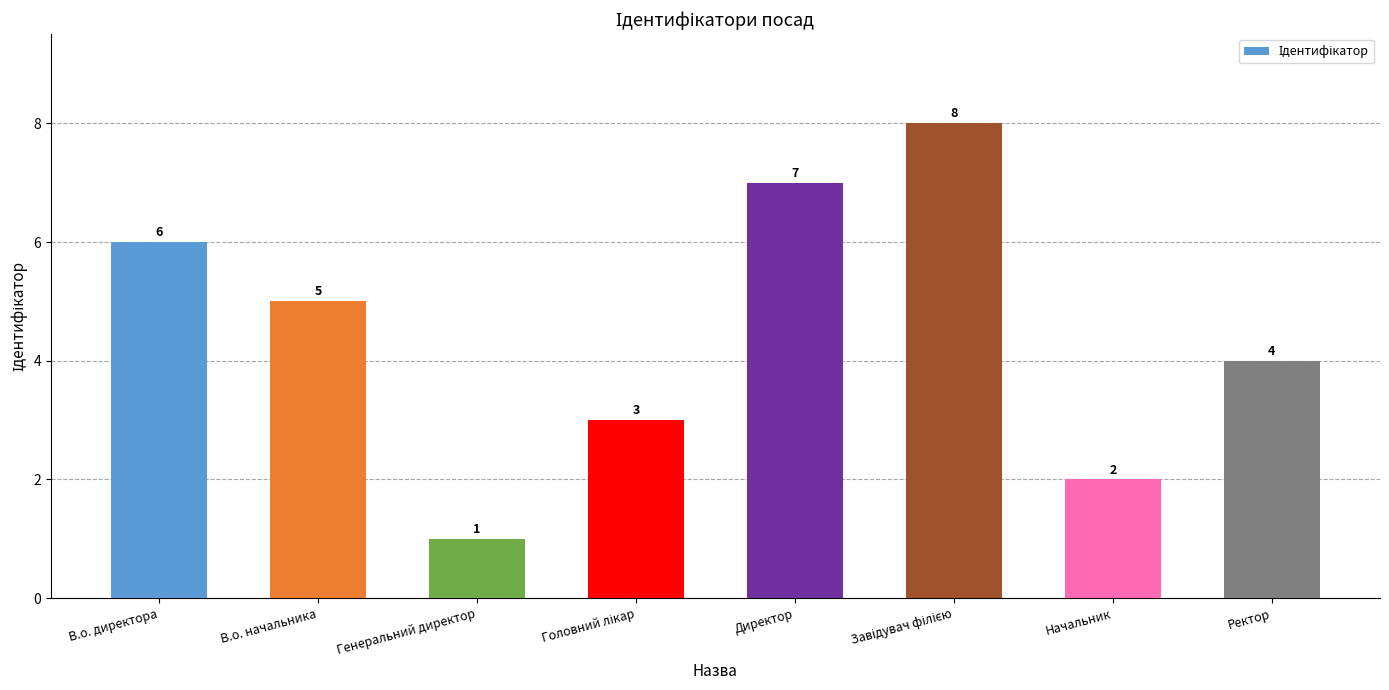

Reading left to right, extract all data points from this chart.

6	5	1	3	7	8	2	4